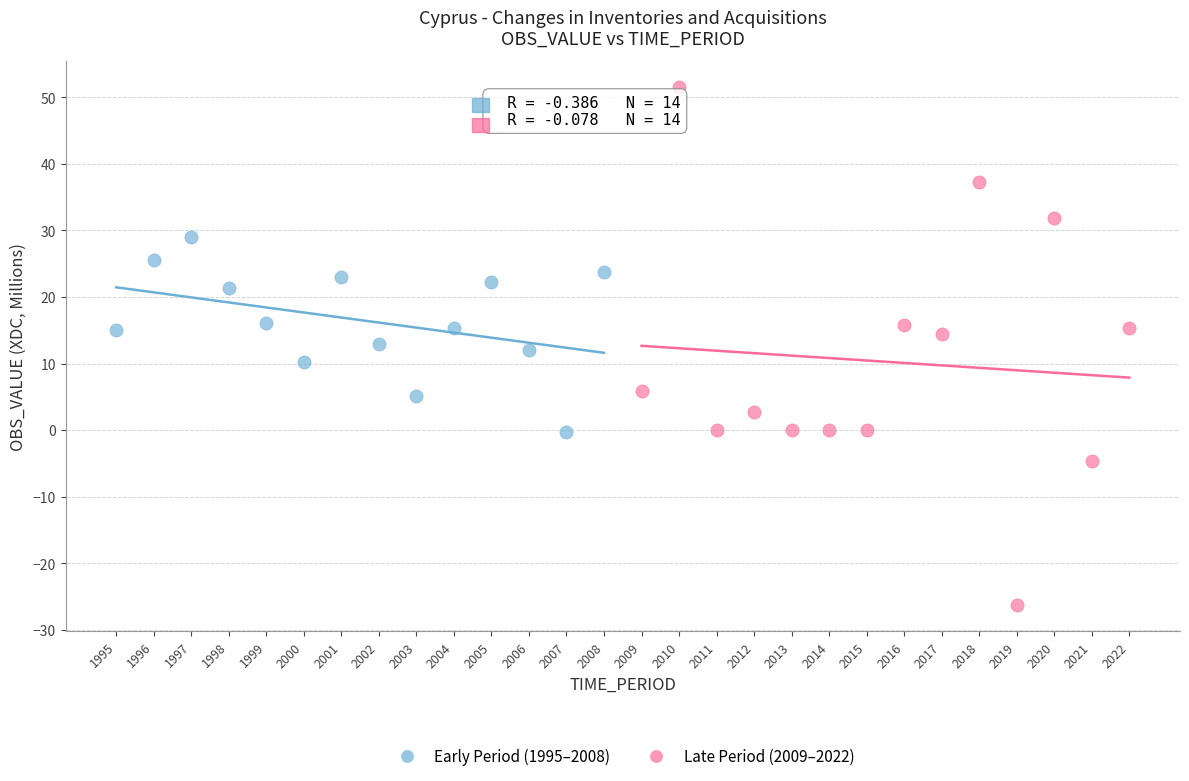

Which series contains the lowest Y value?

Late Period (2009–2022)